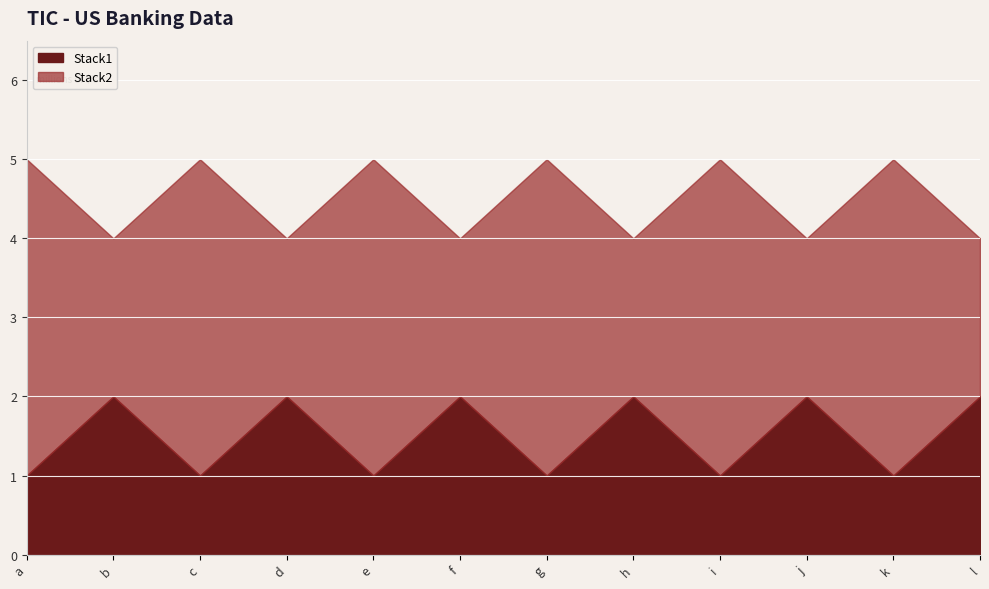

Reading left to right, what are all the values shown in this chart?

Stack1: 1	2	1	2	1	2	1	2	1	2	1	2
Stack2: 4	2	4	2	4	2	4	2	4	2	4	2